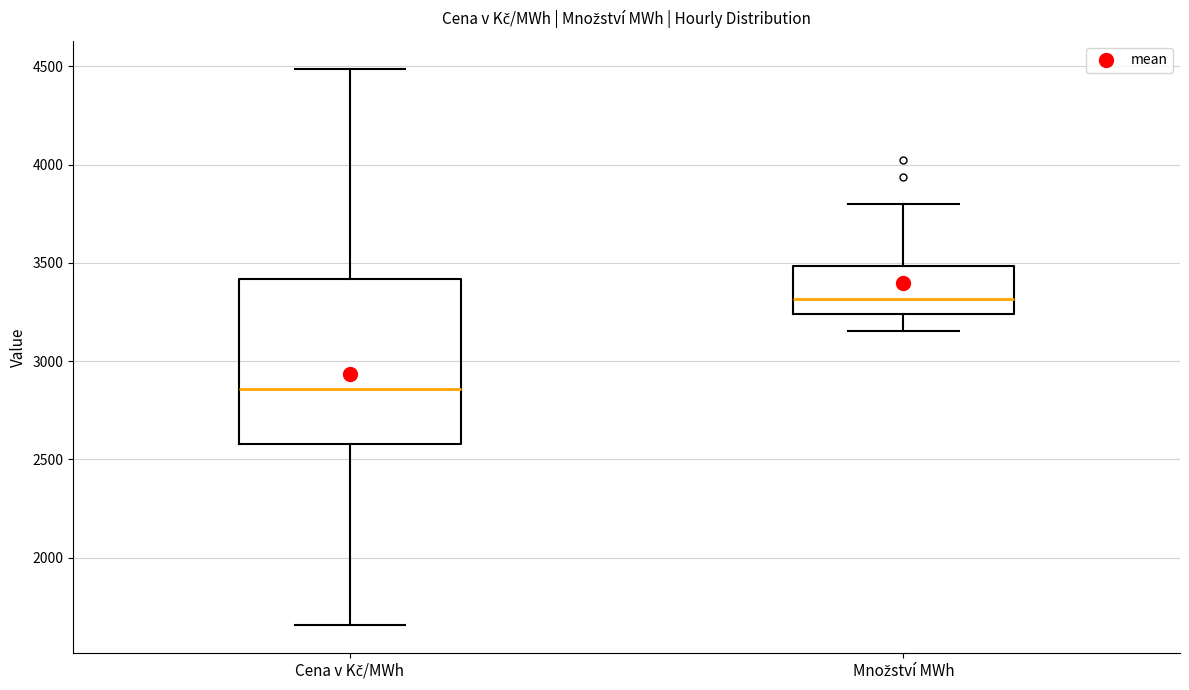

Where does the upper whisker of the box for Množství MWh end on the y-axis? The values are not printed on the chart, so give them approximately, as read against the axis.

3800